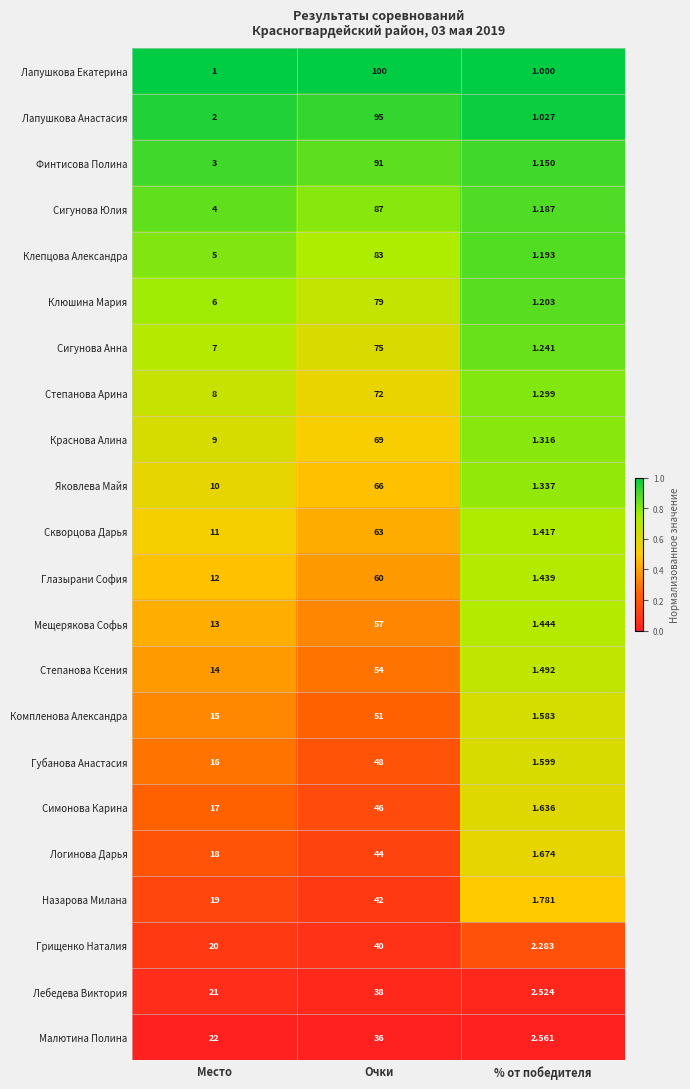

At which category does the chart reach its peak across all series?

Очки